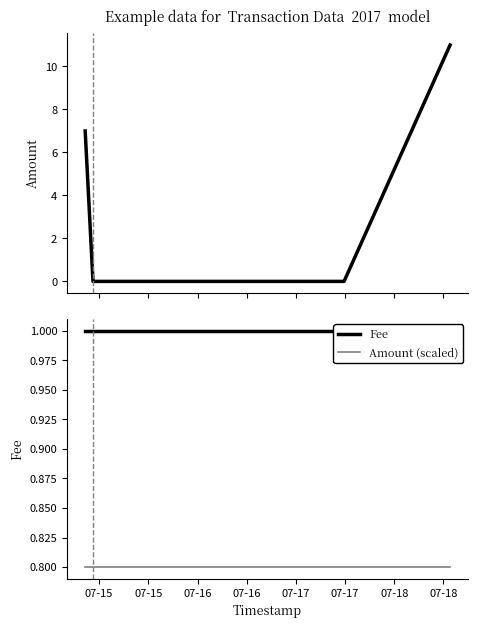

True or false: Amount has more than 1 interior local peaks.

False